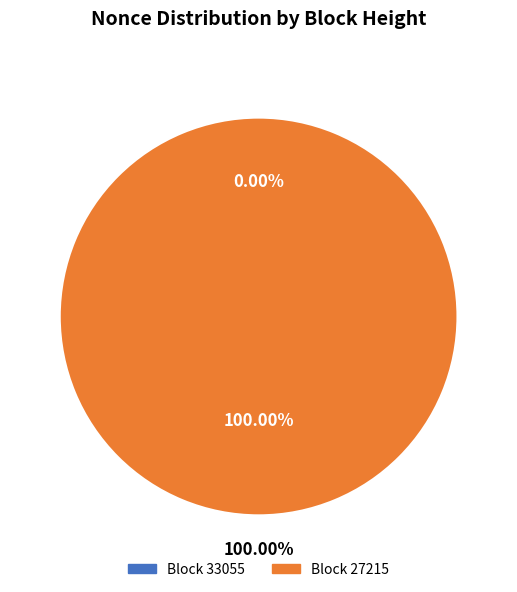

Combined, do 33055 and 27215 account for over 50%?

Yes